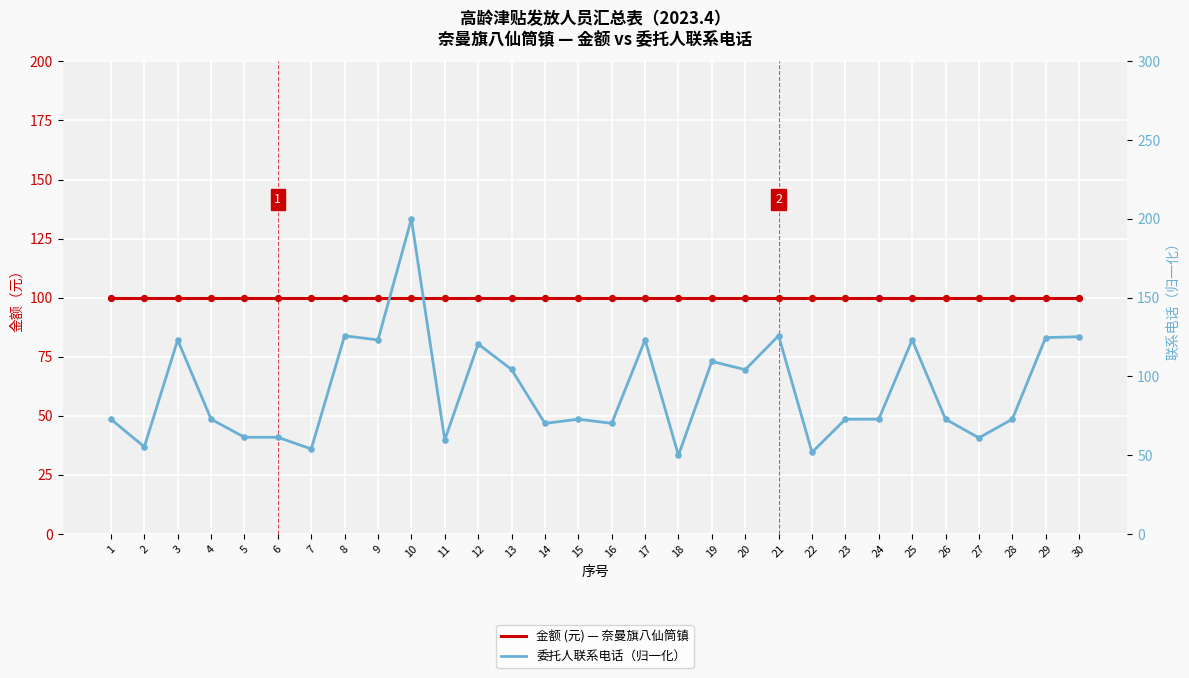

Which series reaches the maximum Y coordinate?

委托人联系电话（归一化）